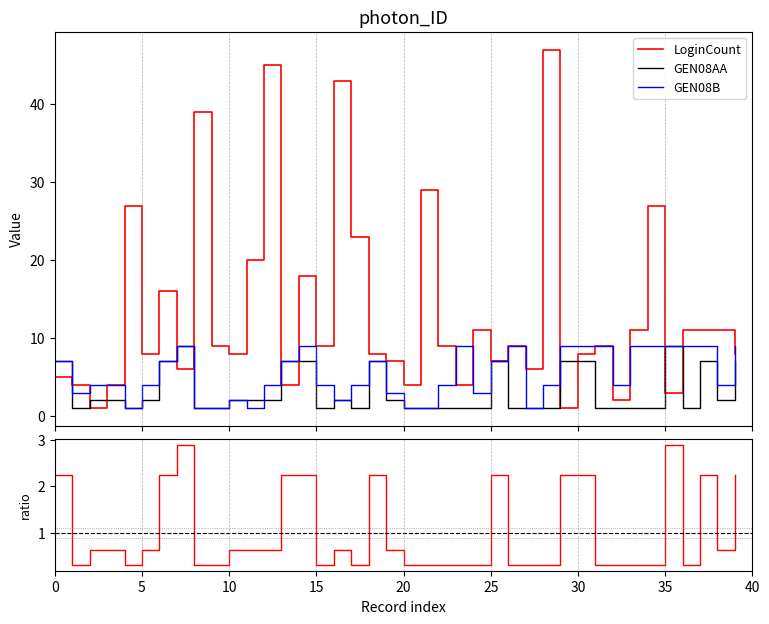

Which series changed the most between 12 and 15?

LoginCount